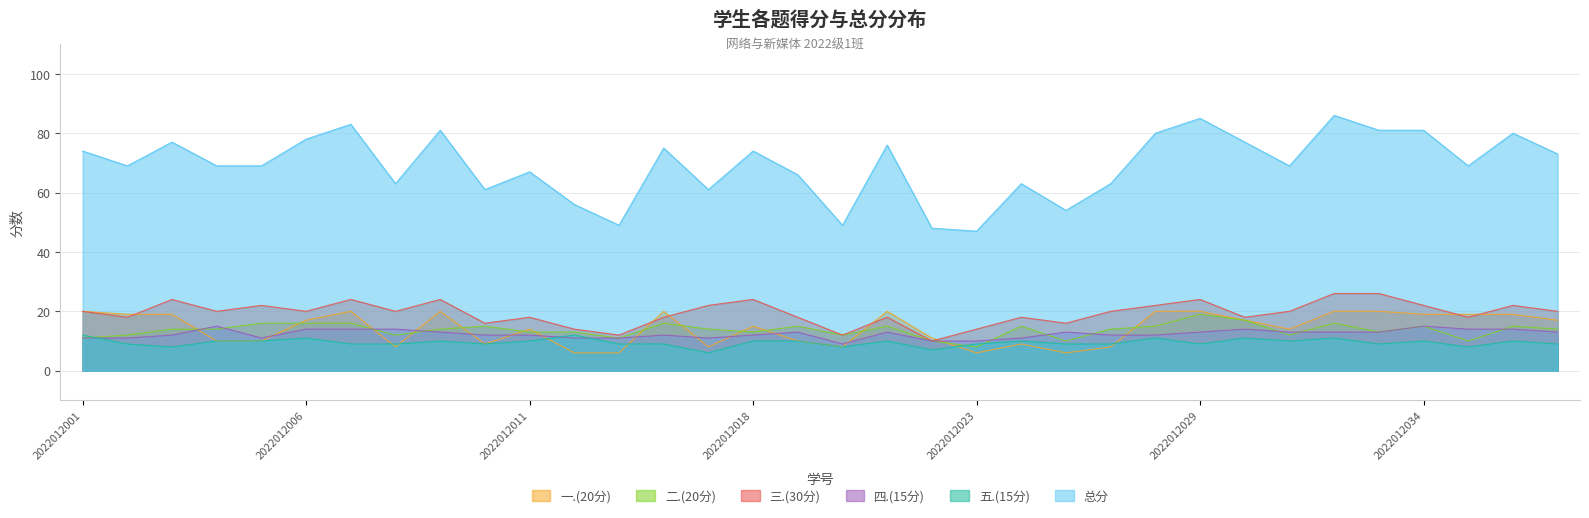

True or false: 总分 and 三.(30分) intersect in this chart.

False